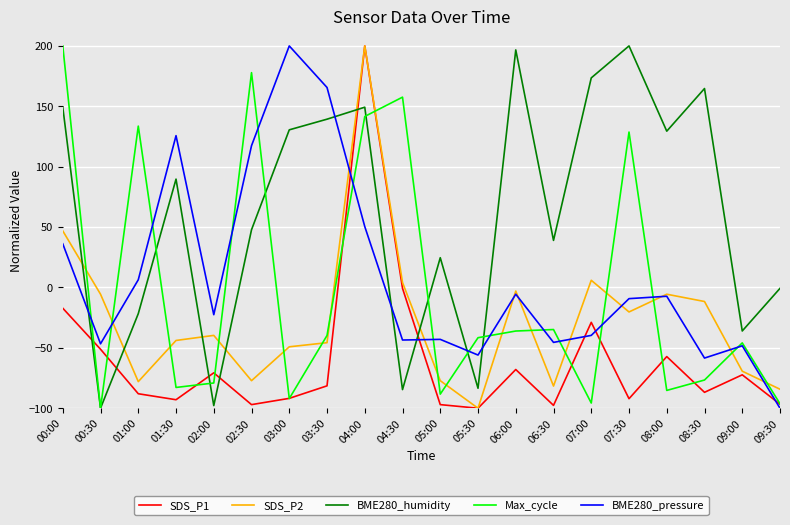

At which category is the sum across all series the highest?

04:00